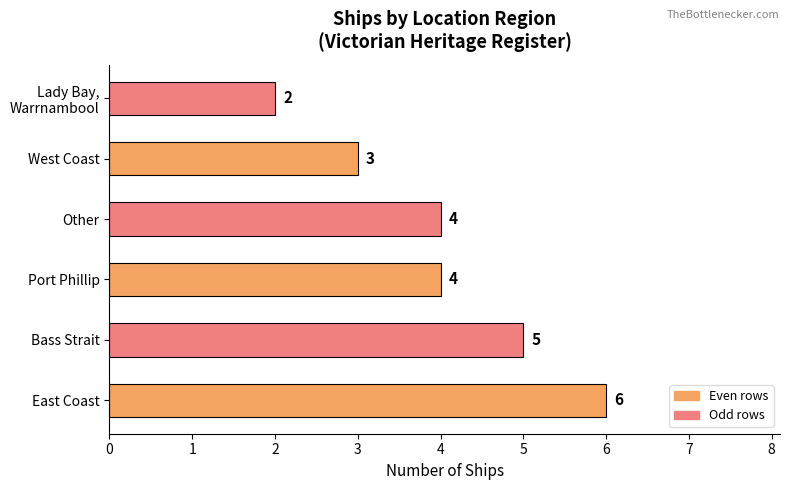

Approximately how many times larger is the value at Other compared to Bass Strait?

0.8